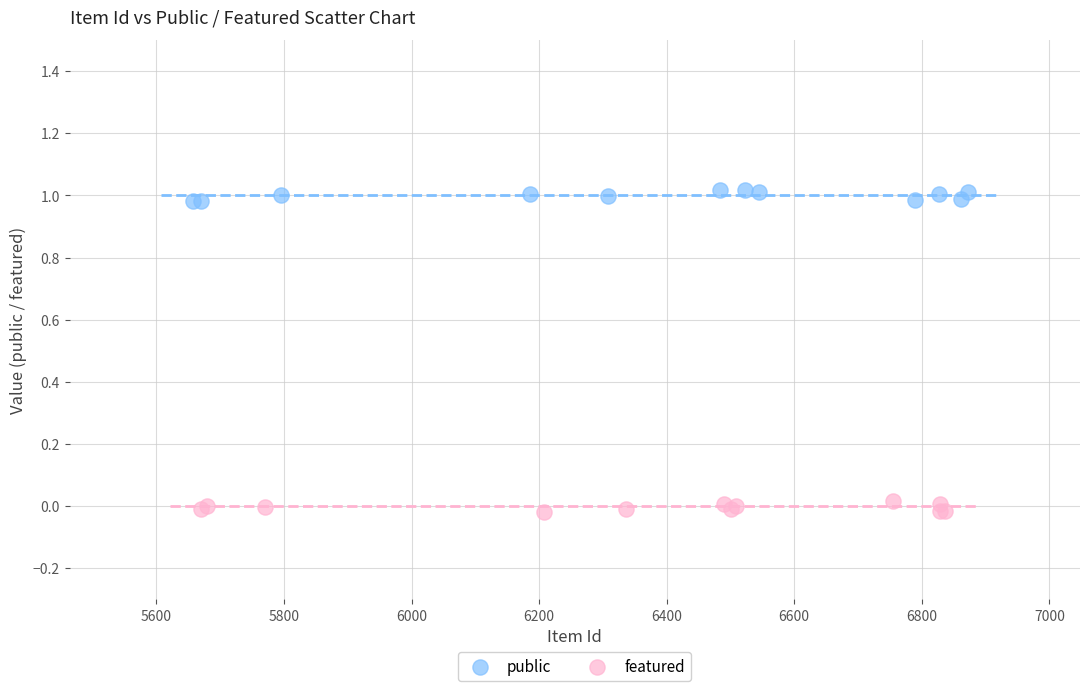

Which series contains the highest Y value?

public